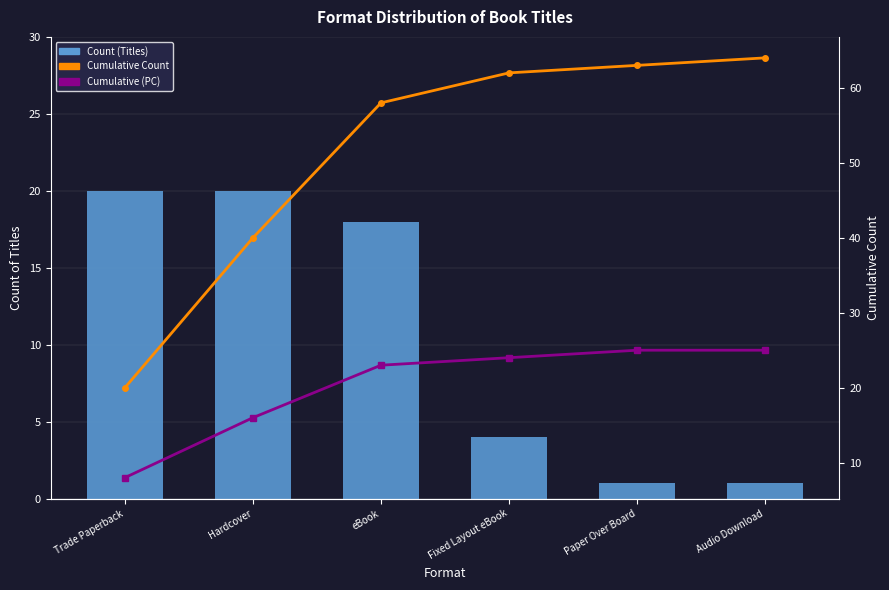

What is the maximum value for Cumulative Count?

64